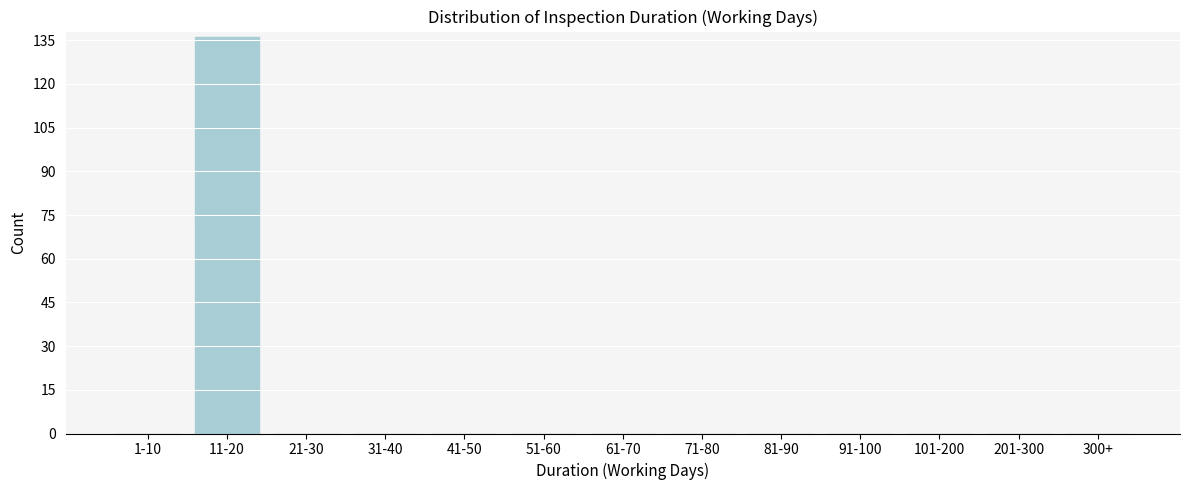

Reading right to left, list all the values displayed in this chart.

300+=0	201-300=0	101-200=0	91-100=0	81-90=0	71-80=0	61-70=0	51-60=0	41-50=0	31-40=0	21-30=0	11-20=136	1-10=0